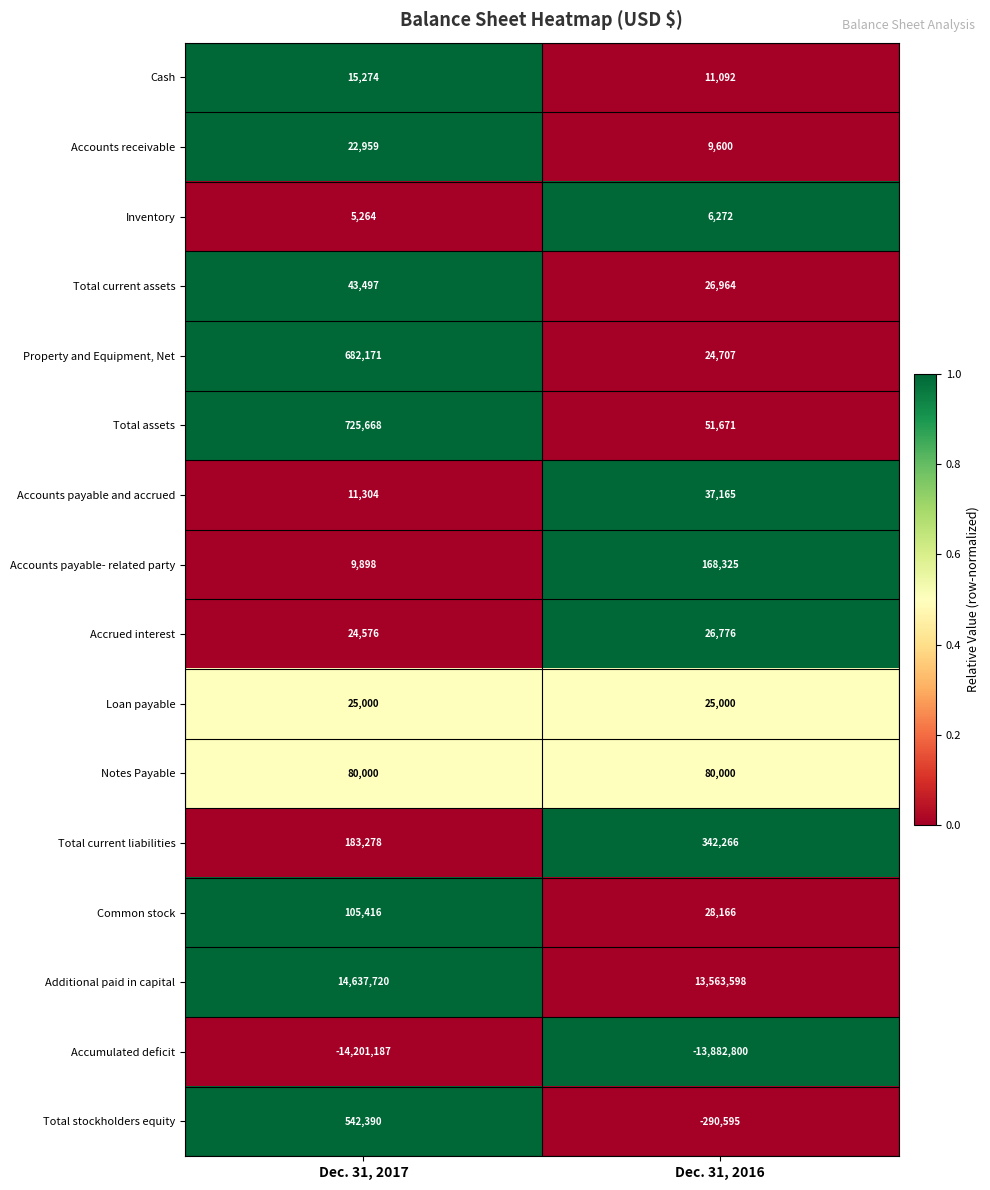

What is the minimum value shown in the chart?

-14201187